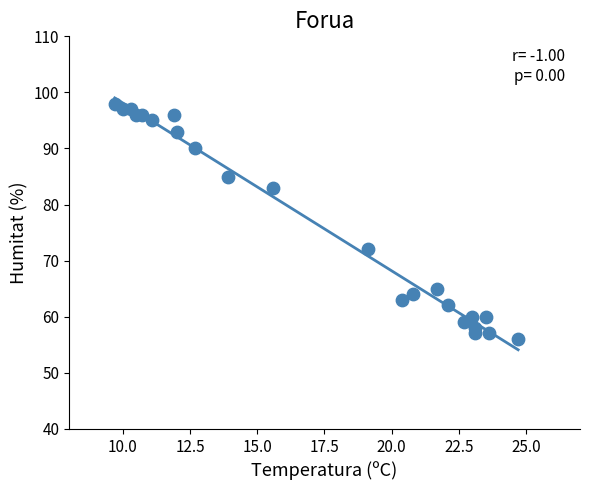

What Y value in the scatter plot is closest to 77?

72